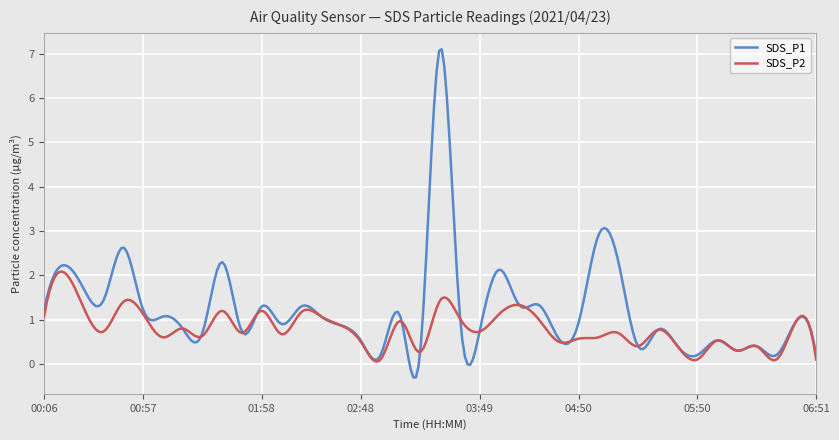

Rank the series by their average value, from highest to lowest.

SDS_P1, SDS_P2